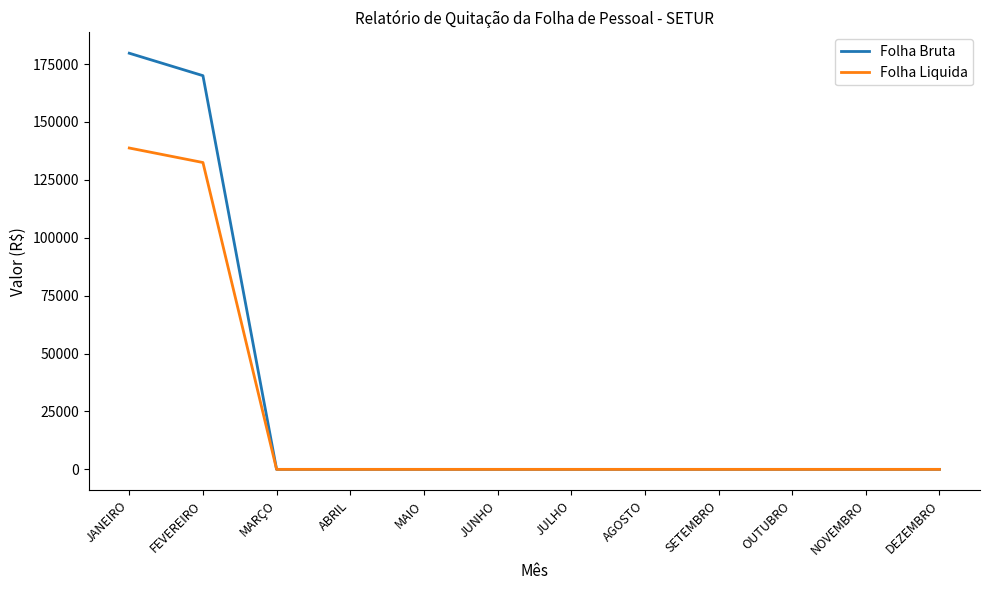

At which label is Folha Bruta closest to 89842?

FEVEREIRO